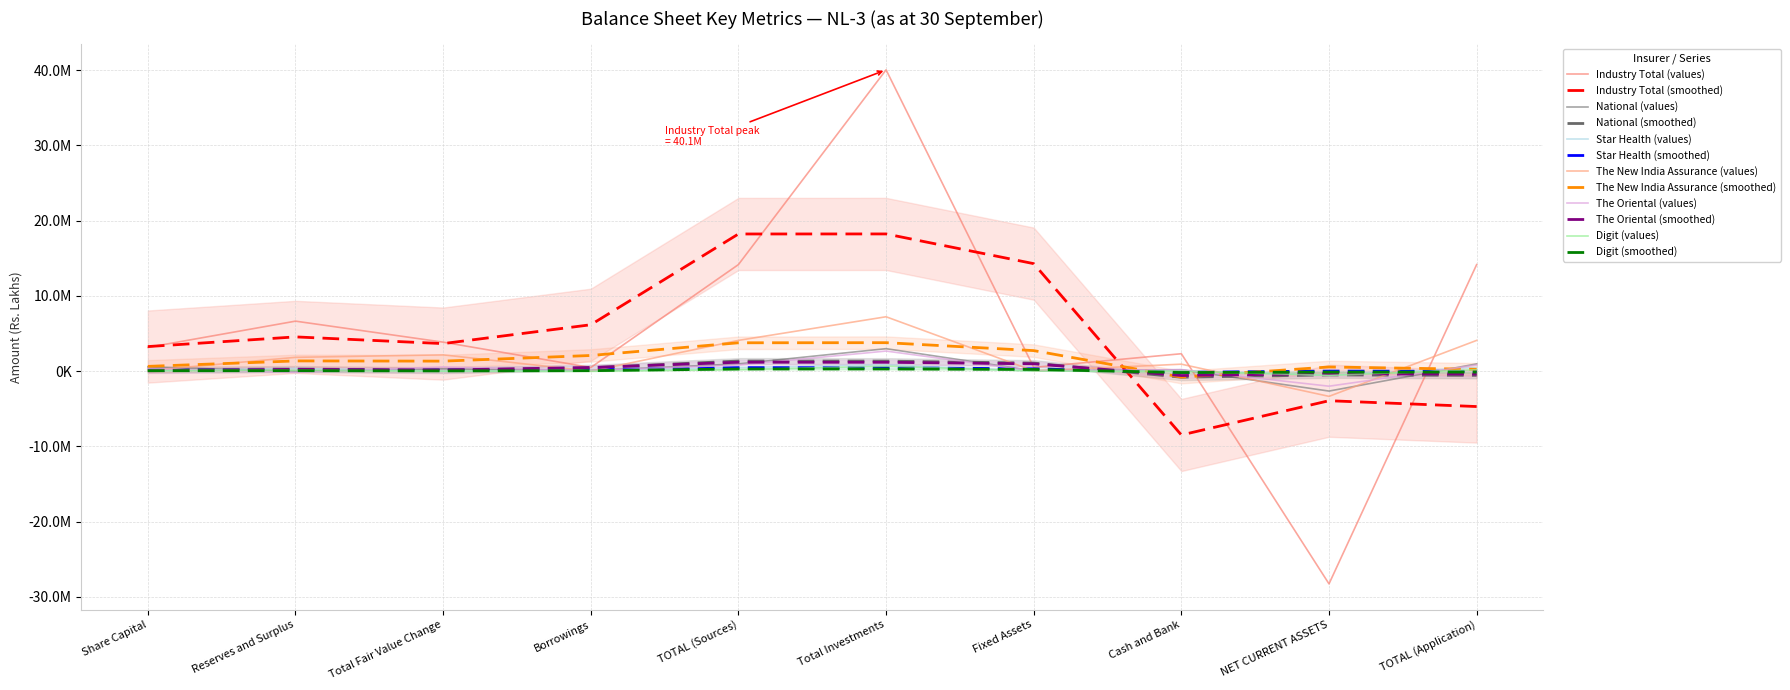

At which category does Digit reach its first local peak?

Reserves and Surplus